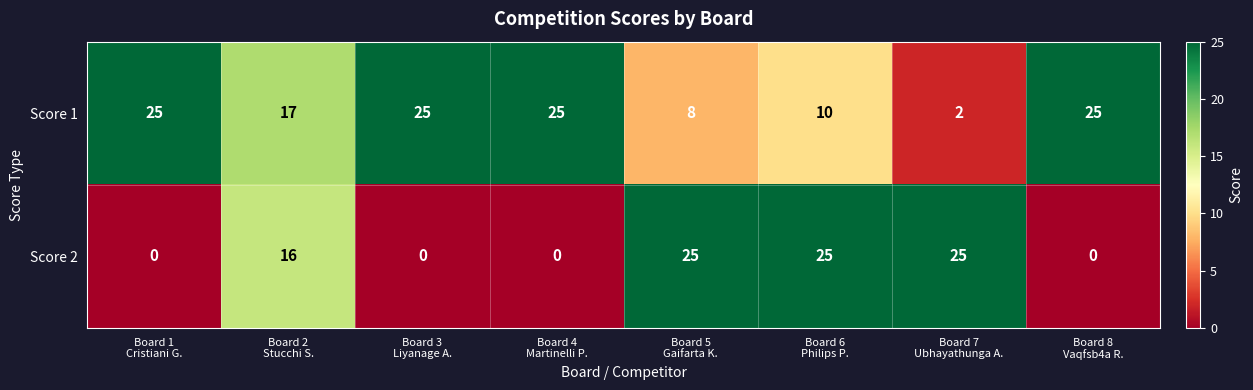

What is the total value across all series at Board 2
Stucchi S.?

33